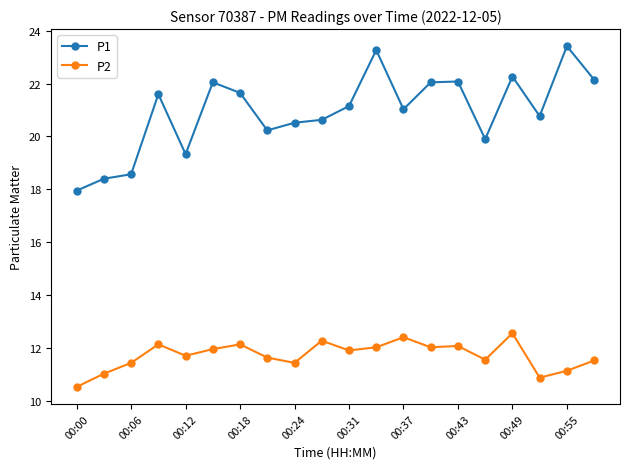

Count the number of data series in this chart.

2